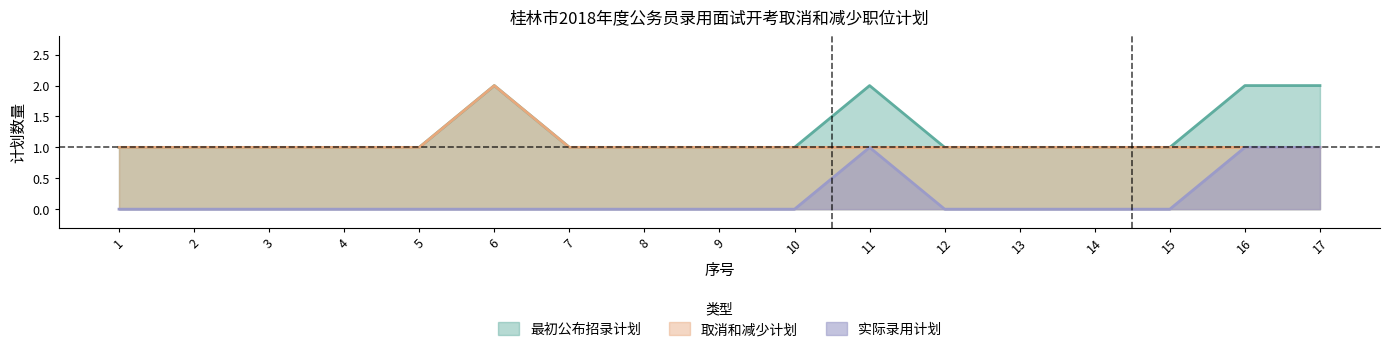

What value does the 最初公布招录计划 series have at 1?

1